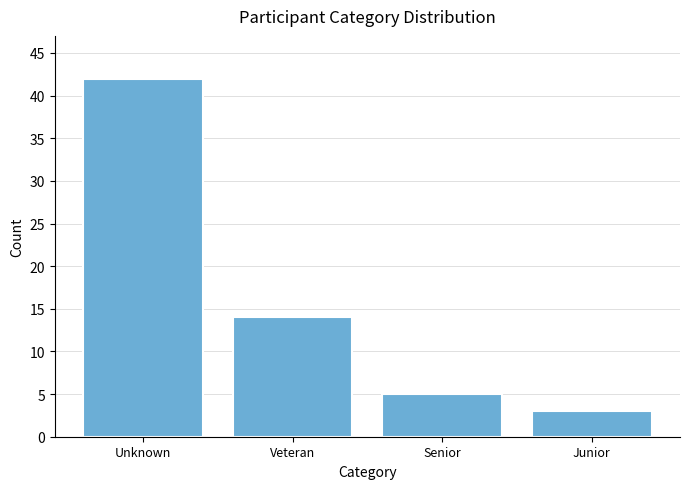

Reading right to left, transcribe all the data shown in this chart.

Junior=3	Senior=5	Veteran=14	Unknown=42